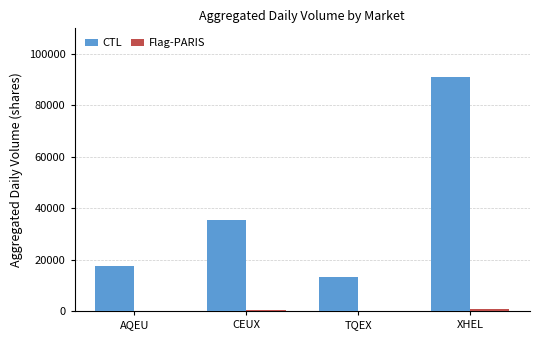

Which series has the largest total across all categories?

CTL